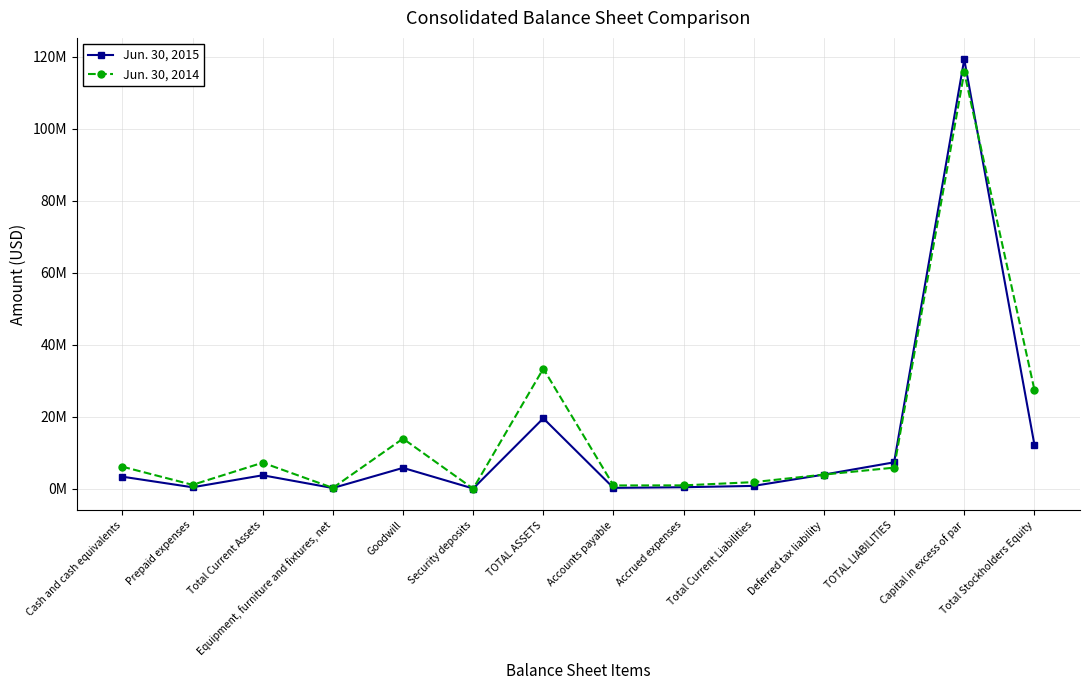

The Jun. 30, 2014 series shows 51961760 at TOTAL ASSETS. True or false?

False